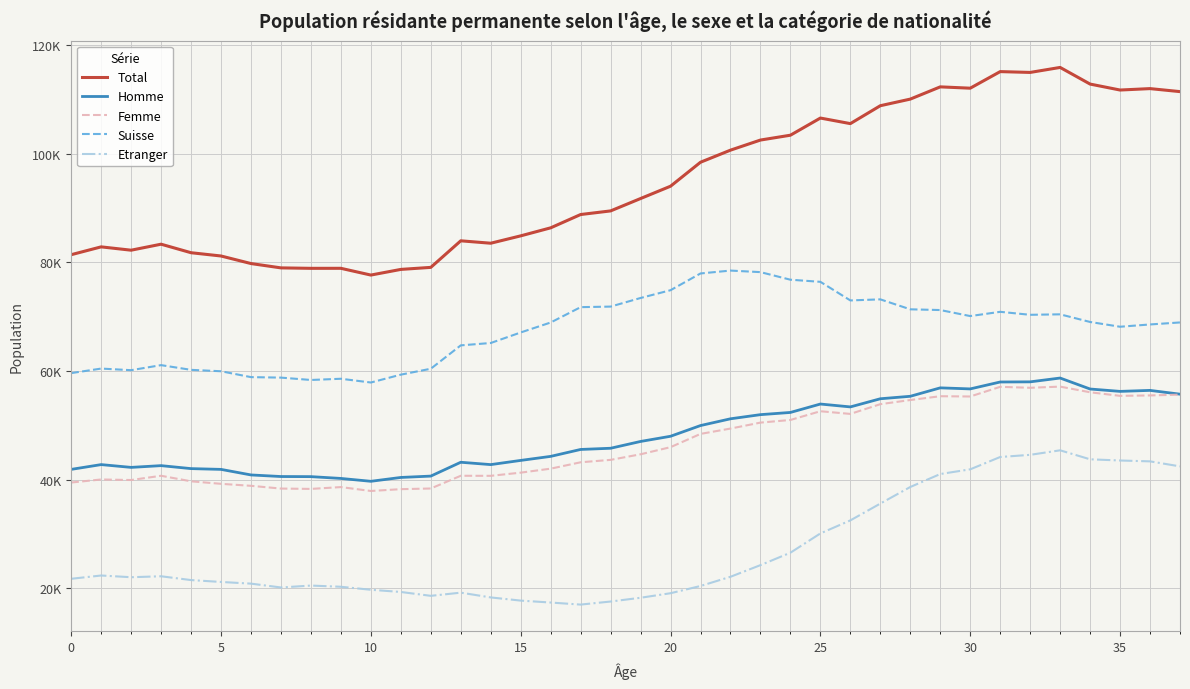

What is the difference between the maximum and minimum values in the Total series?

38198